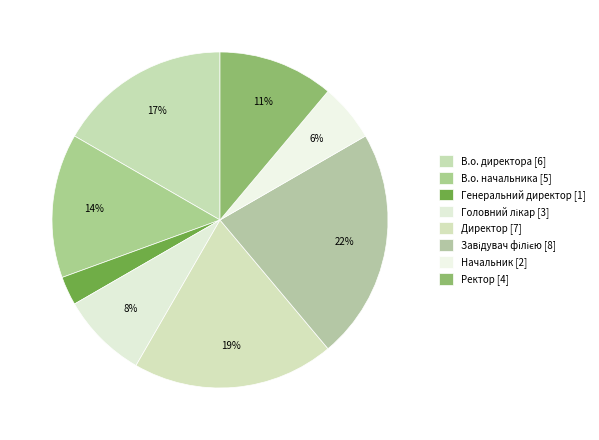

How many slices are in this pie chart?

8